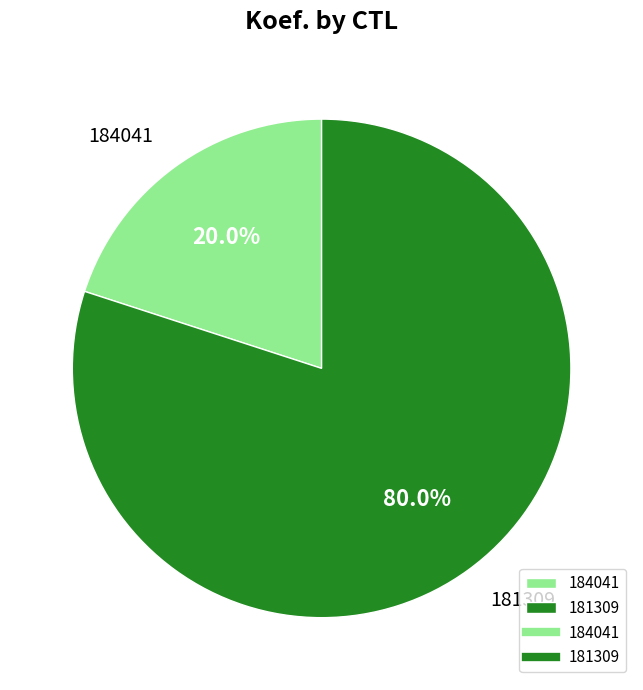

Which slice represents more than half of the pie?

181309